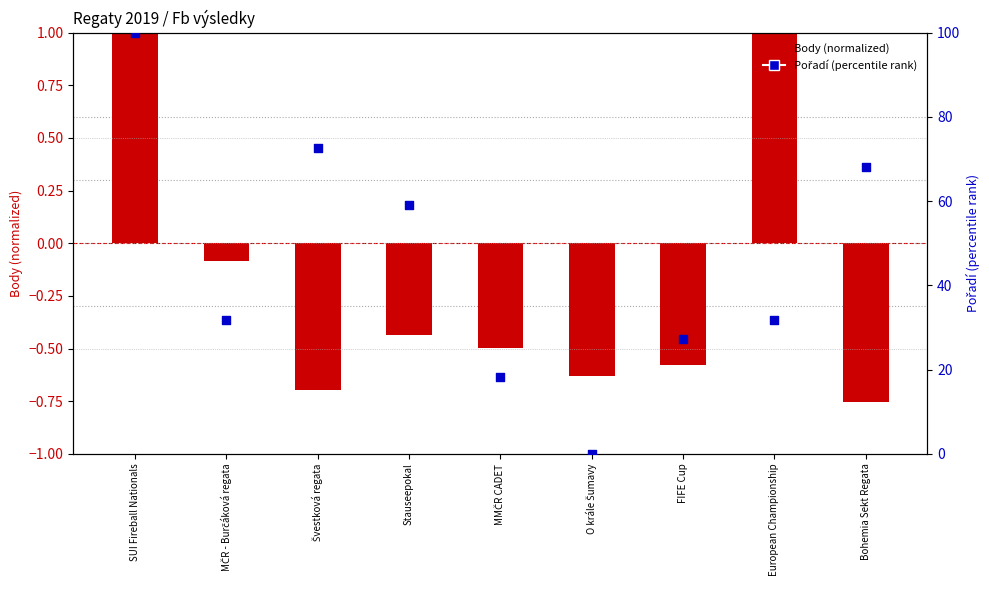

What is the total value across all series at MMČR CADET?

17.7